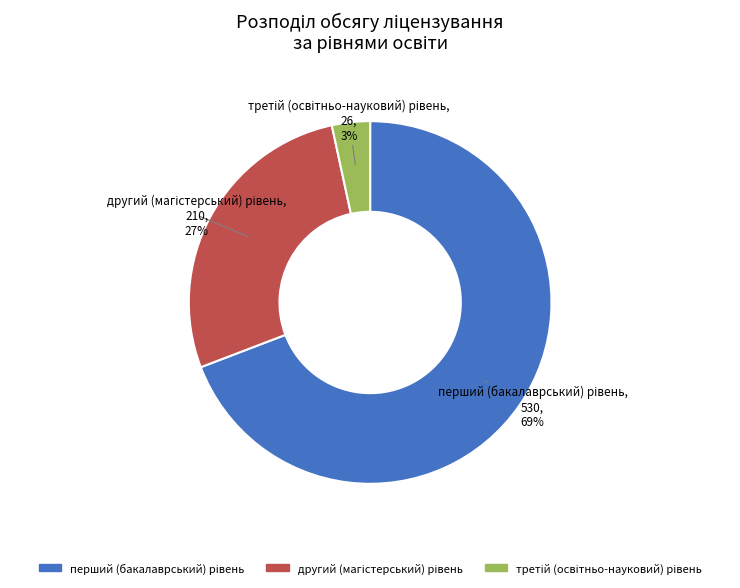

Is there a majority slice in this chart?

Yes